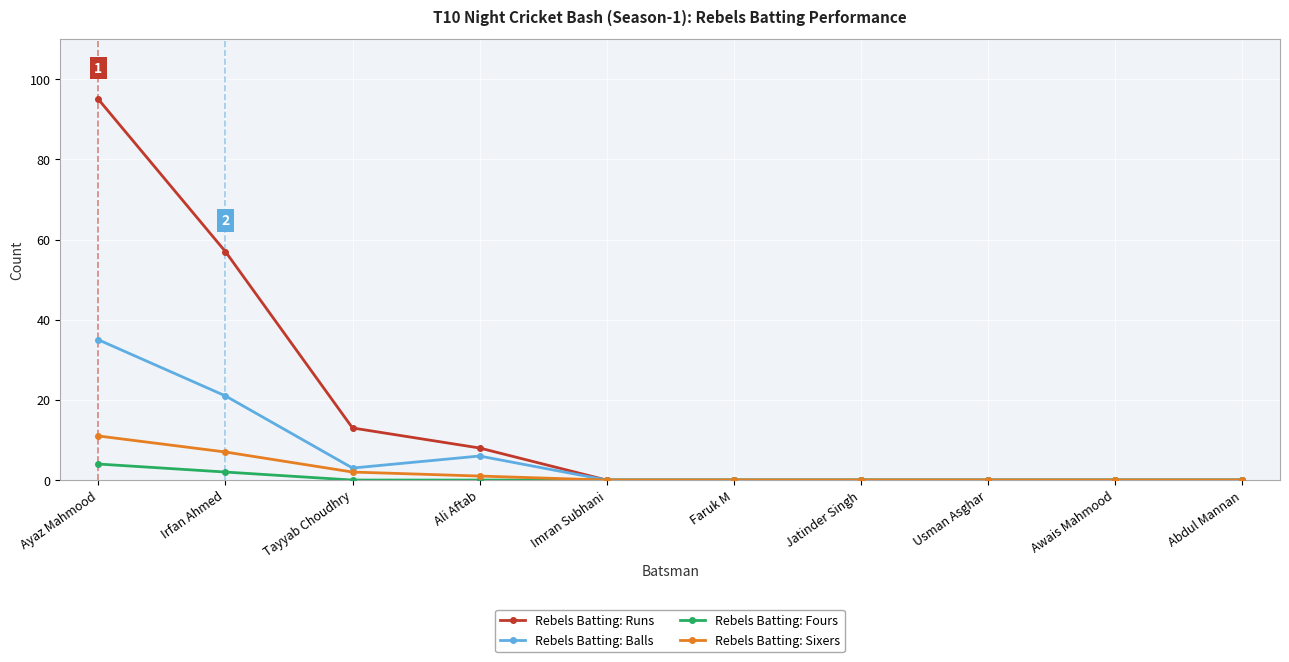

What is the highest value of the Rebels Batting: Sixers series?

11